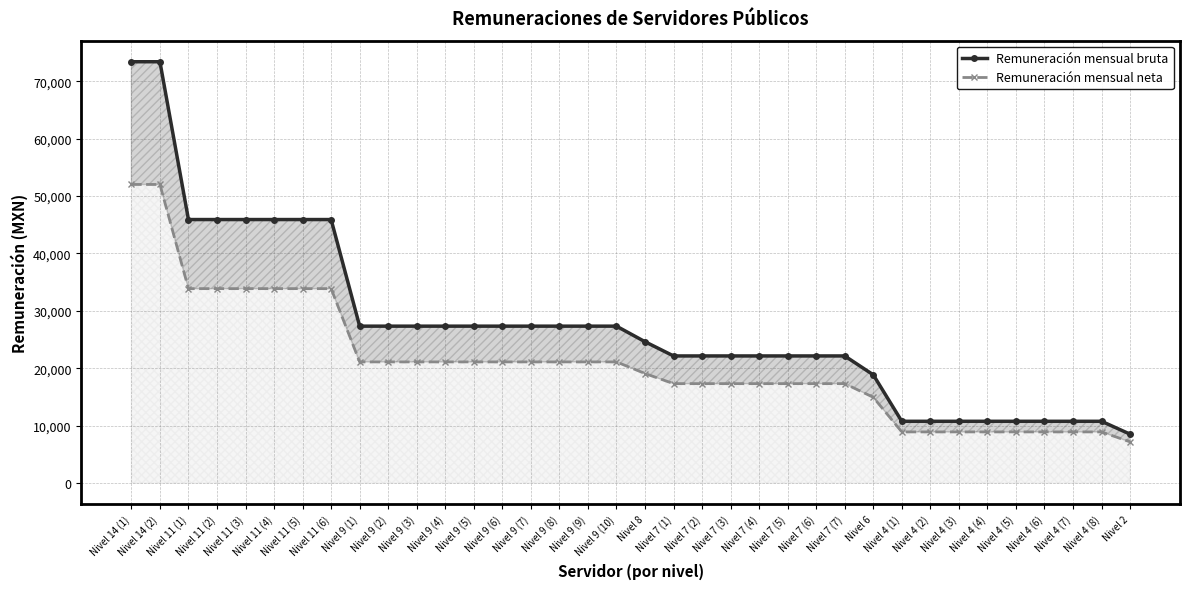

Is the value of Remuneración mensual neta at Nivel 7 (3) greater than the value of Remuneración mensual bruta at Nivel 7 (1)?

No